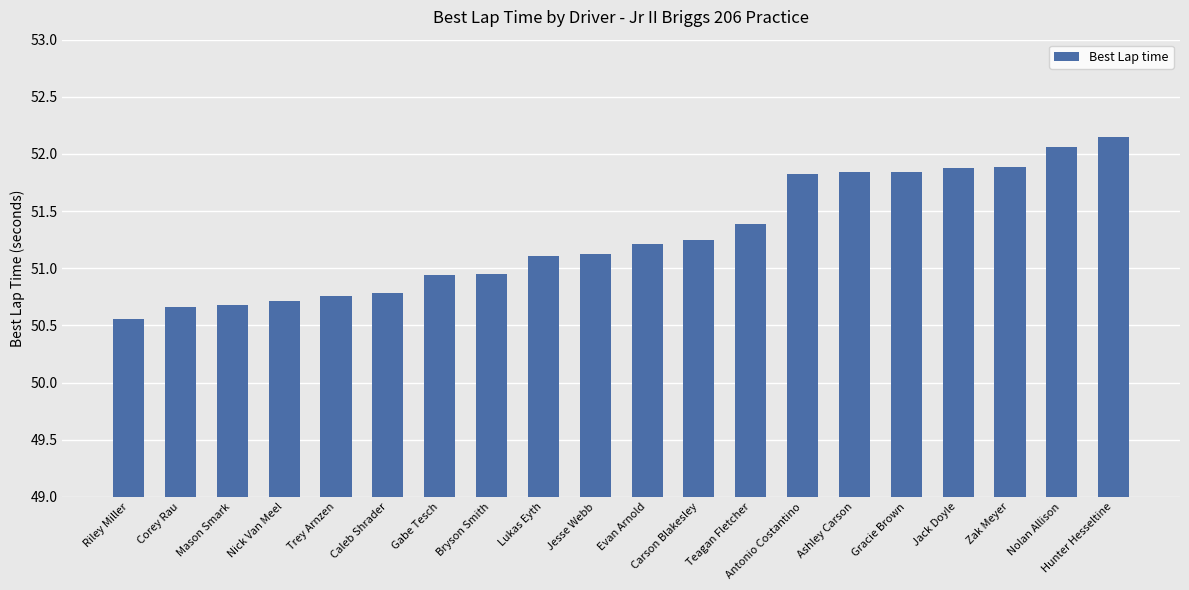

Which category has the highest value across all series?

Hunter Hesseltine